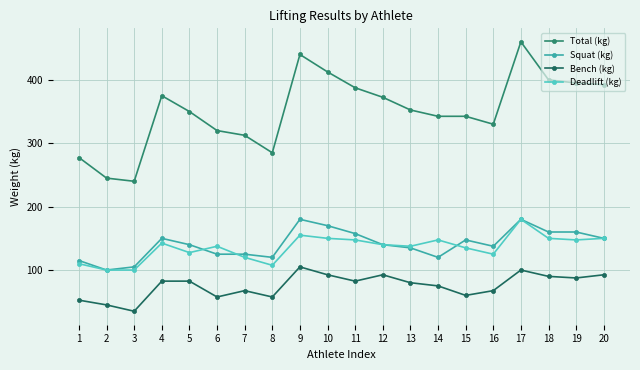

True or false: Bench (kg) and Deadlift (kg) cross at least once.

False